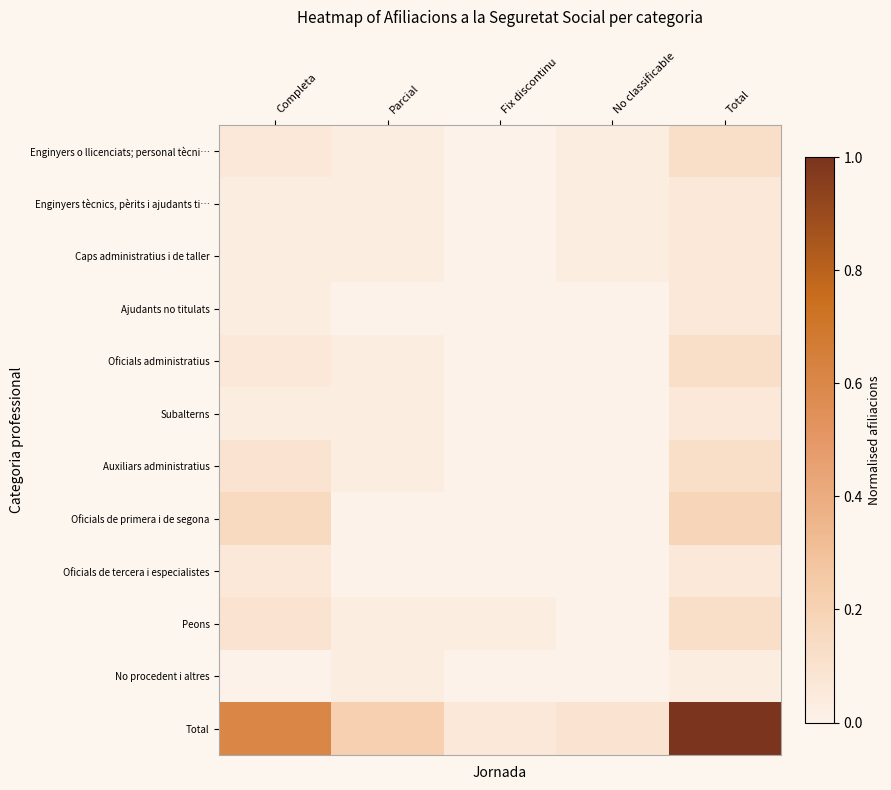

Between Total and Fix discontinu, which is larger?

Total